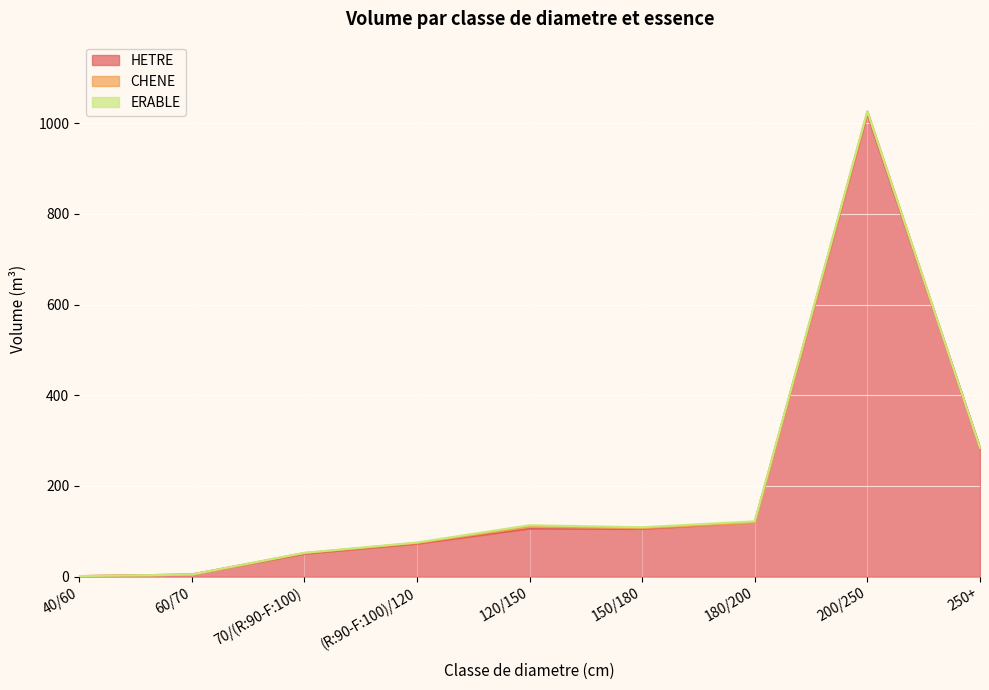

True or false: HETRE and ERABLE intersect in this chart.

False